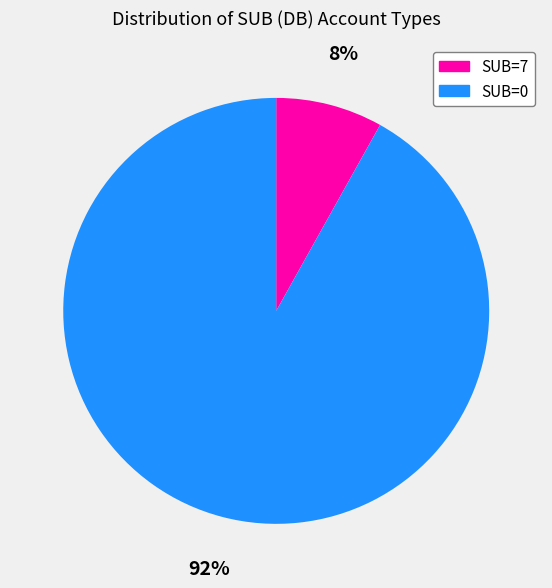

To the nearest percent, what is the average slice percentage?

50%